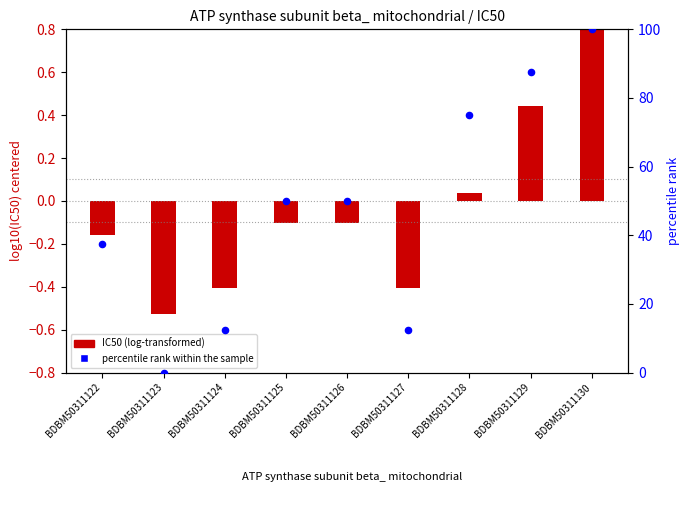

What is the ratio of the value at BDBM50311129 to the value at BDBM50311122?

2.3